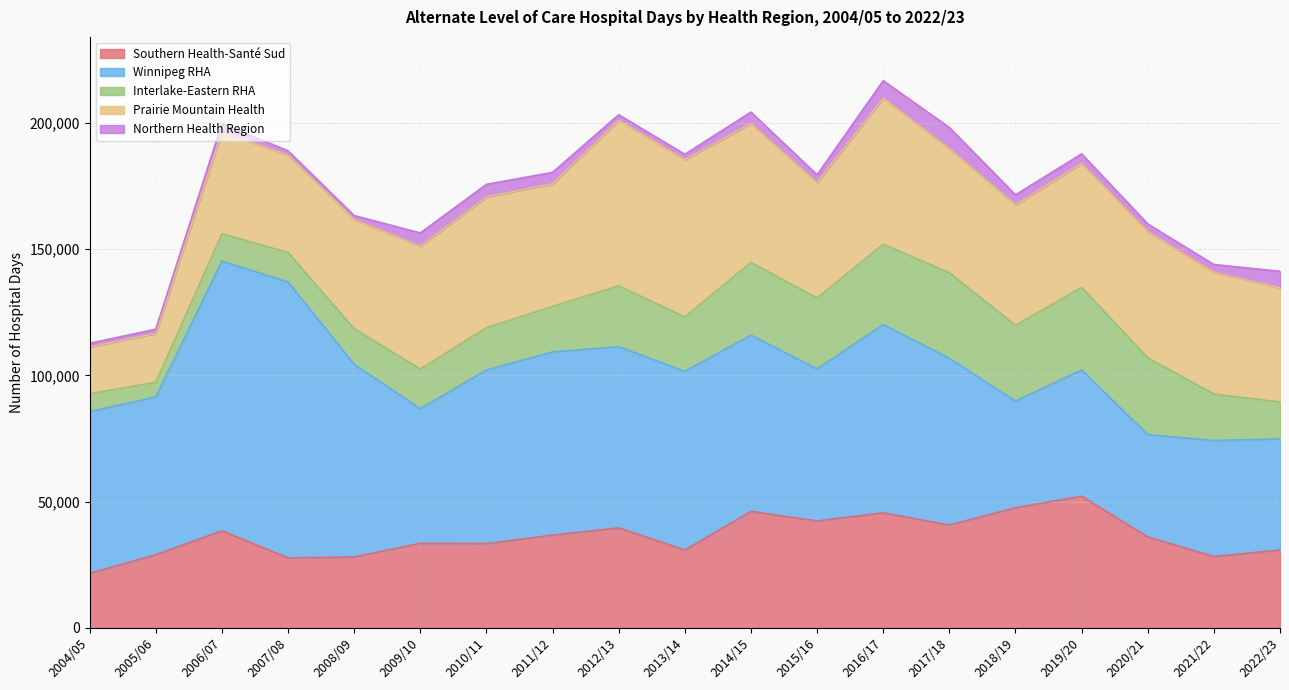

True or false: Interlake-Eastern RHA and Winnipeg RHA cross at least once.

False